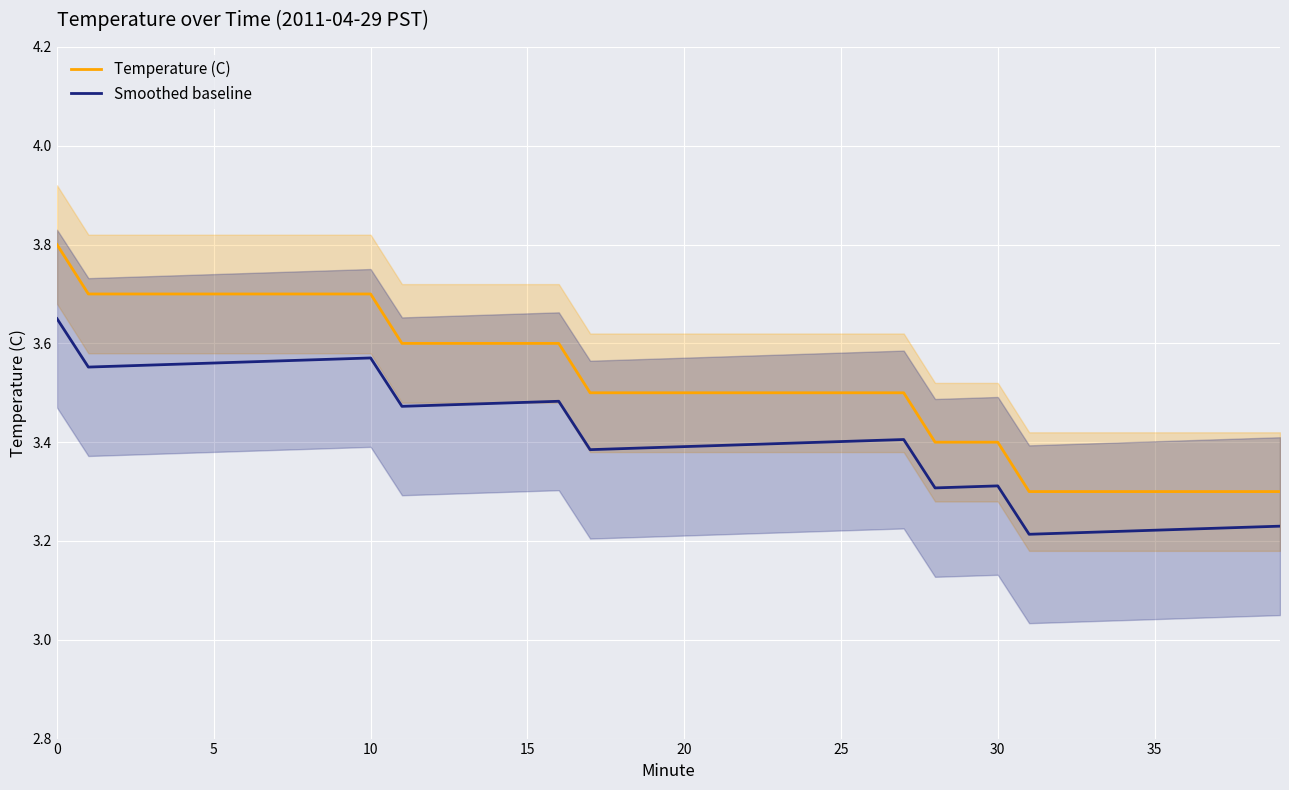

At which label does Temperature (C) reach its minimum?

31